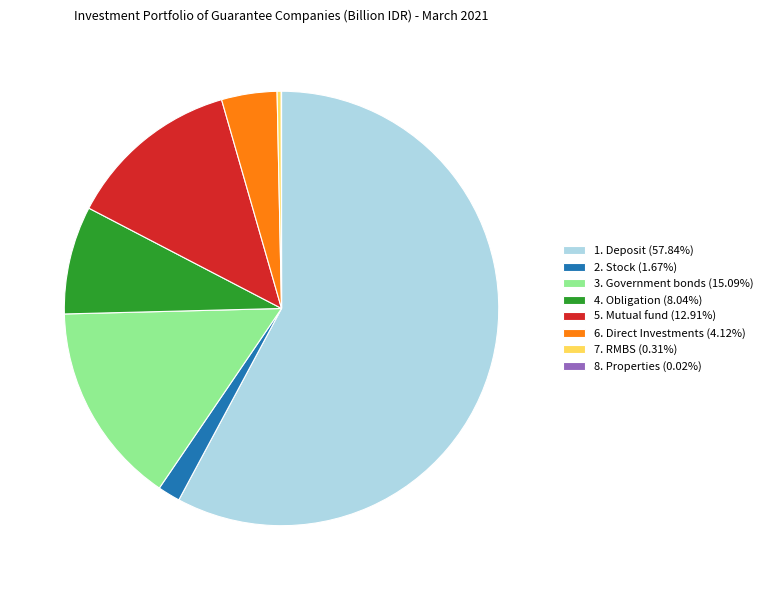

Is the sum of 1. Deposit (57.84%) and 4. Obligation (8.04%) greater than half?

Yes